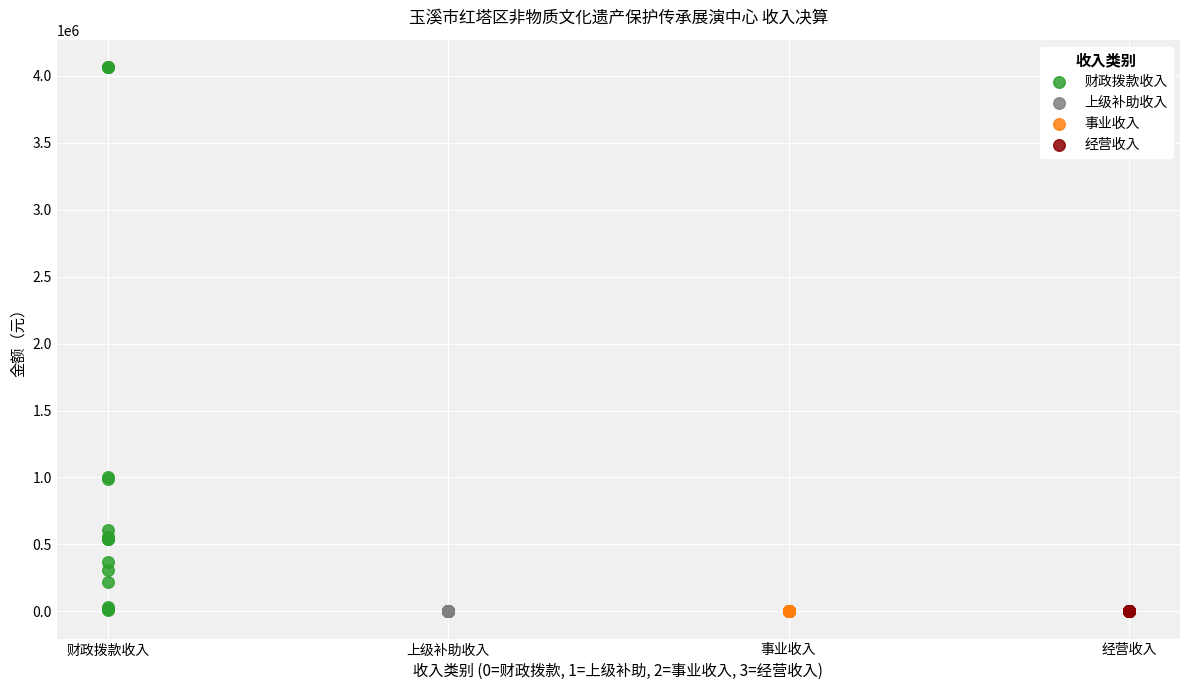

Which series reaches the maximum Y coordinate?

财政拨款收入